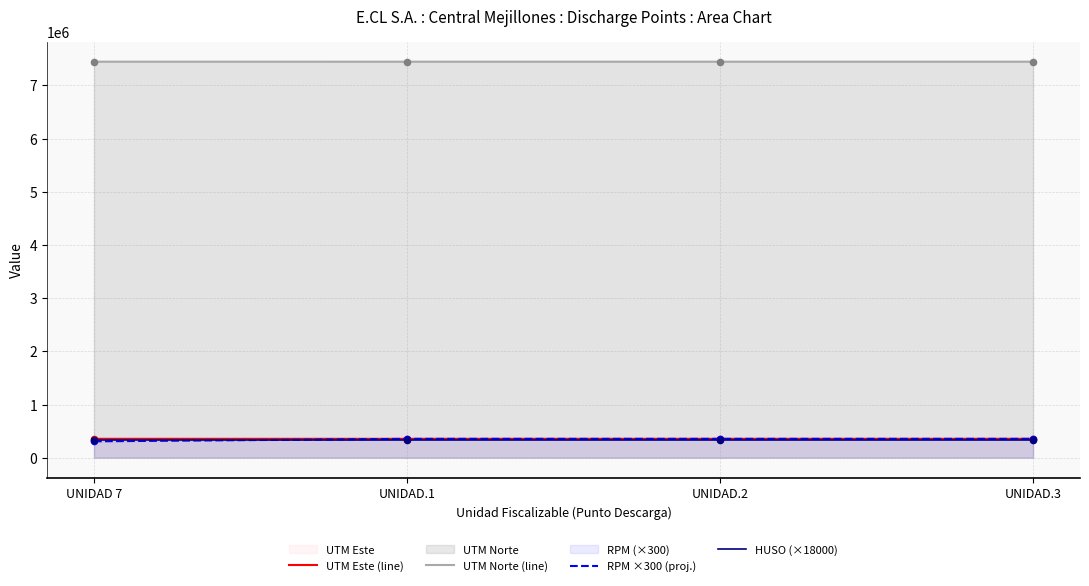

At how many categories does at least one series exceed 1880248?

4